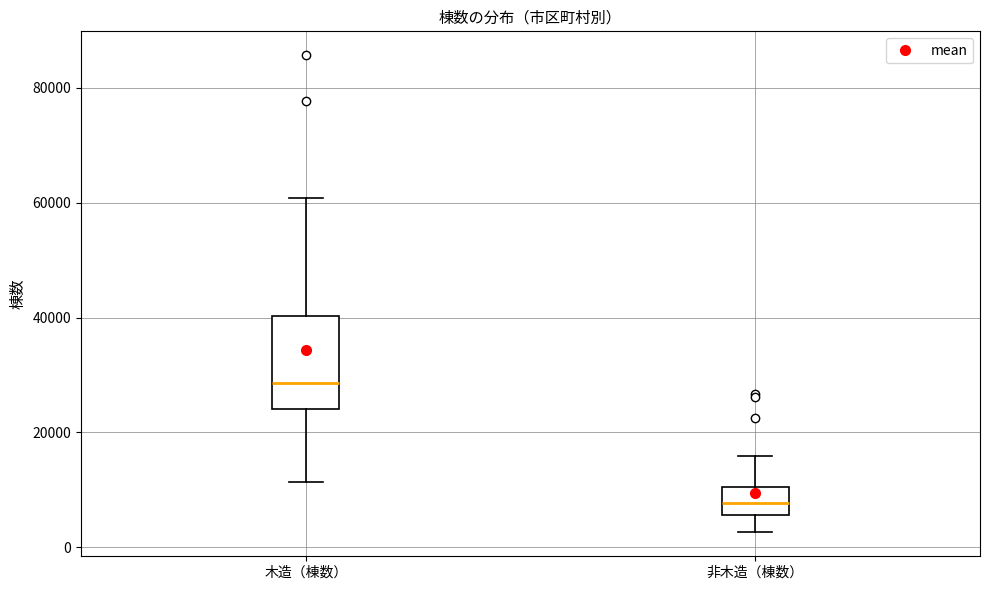

Reading left to right, read every box against the y-axis: the position of its median line, the range the box covers, and the ends of its whiskers. The values are not printed on the chart, so give them approximately, as read against the axis.

木造（棟数）: median 28000, box 24000 to 40000, whiskers 12000 to 60000
非木造（棟数）: median 8000, box 6000 to 10000, whiskers 2000 to 16000